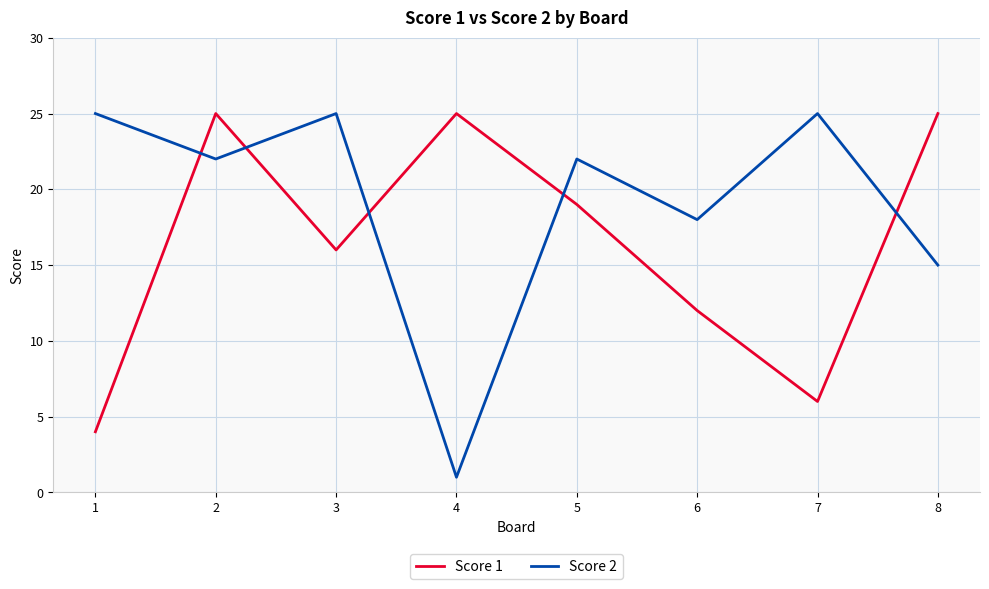

Reading left to right, extract all data points from this chart.

Score 1: 4	25	16	25	19	12	6	25
Score 2: 25	22	25	1	22	18	25	15